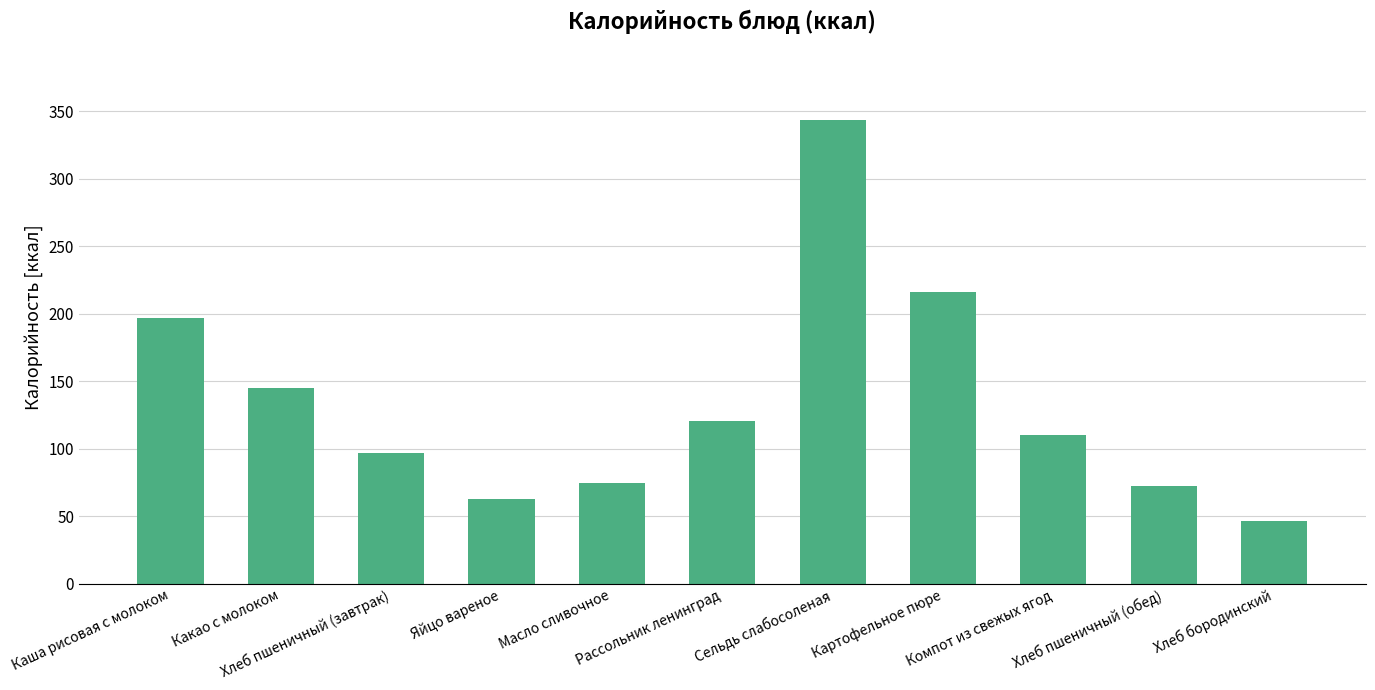

What is the difference between the maximum and minimum values?

297.3